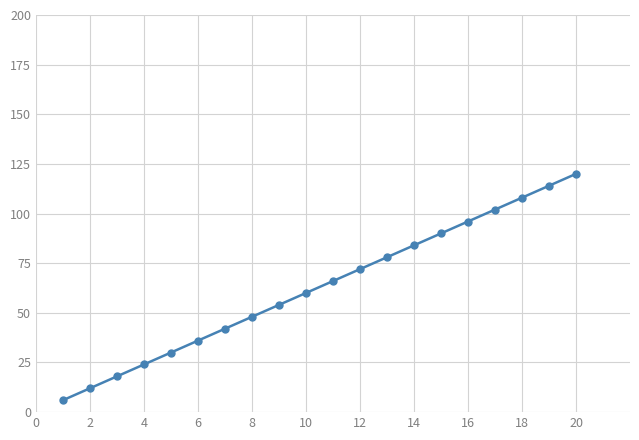

What is the difference between the maximum and second lowest values?

108